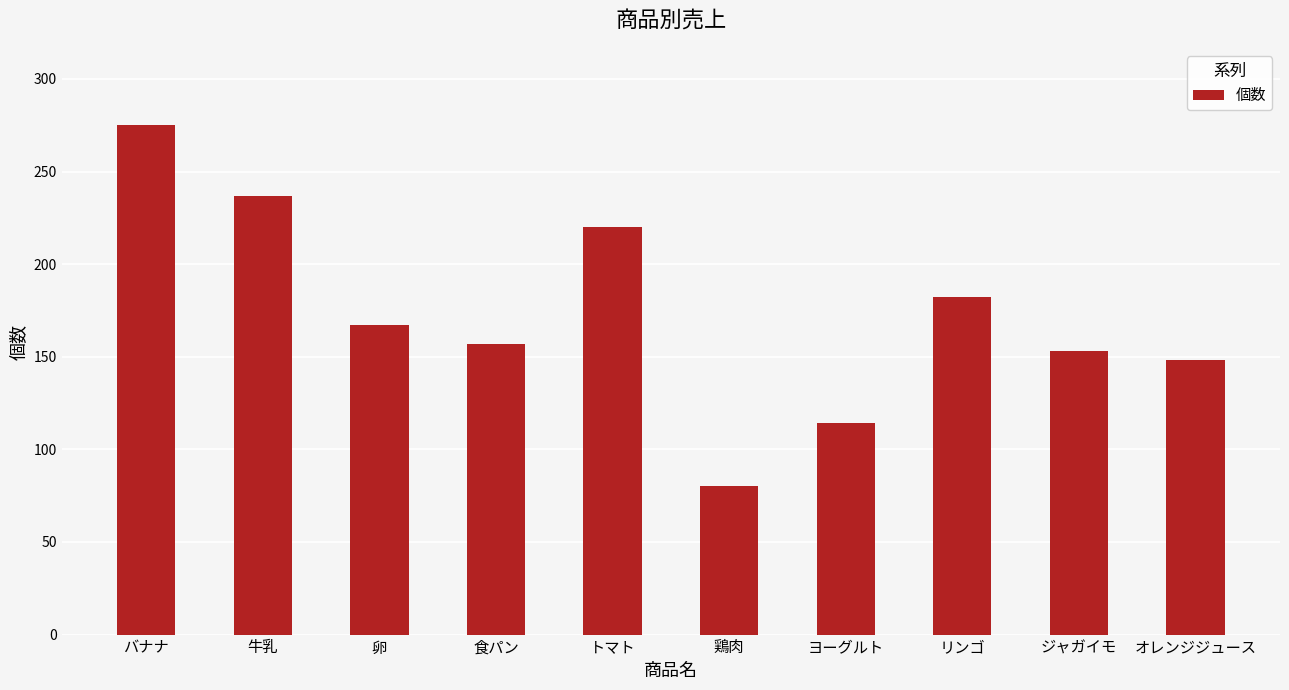

Reading left to right, what are all the values shown in this chart?

275	237	167	157	220	80	114	182	153	148